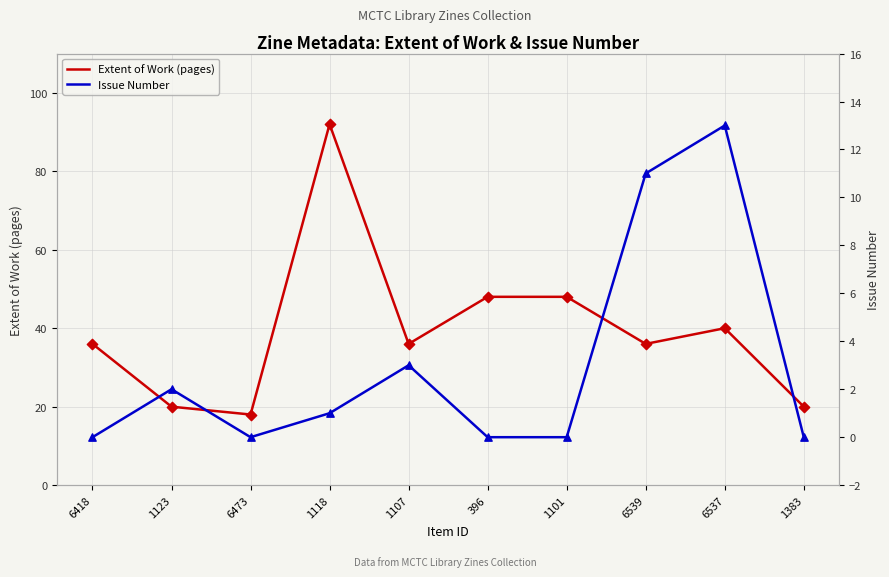

At which category is the sum across all series the highest?

1118